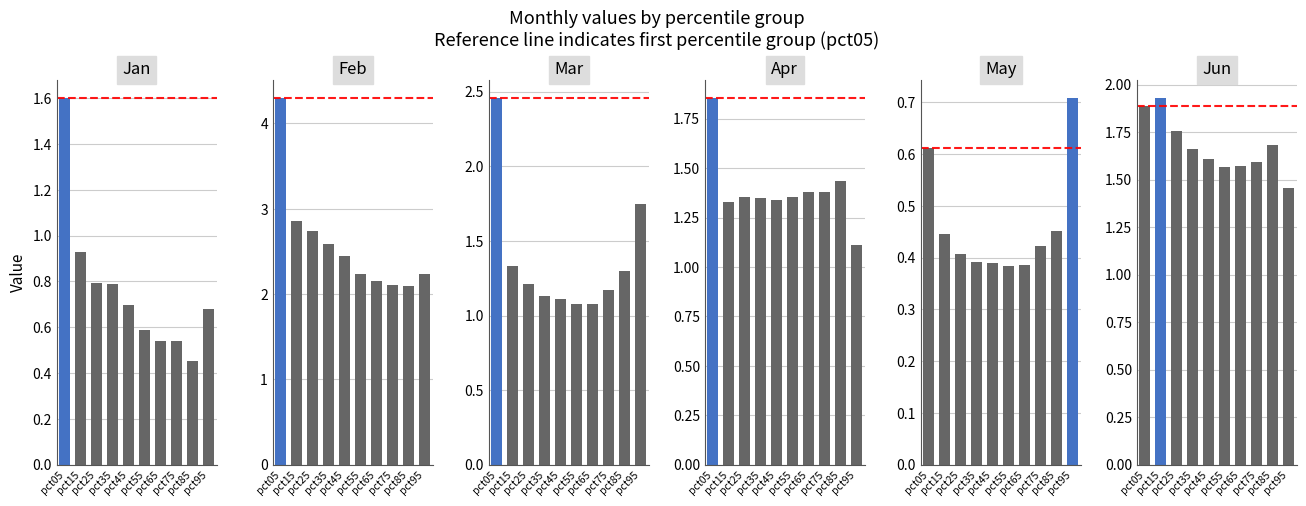

The value of Jun at pct05 is 1.0. True or false?

False